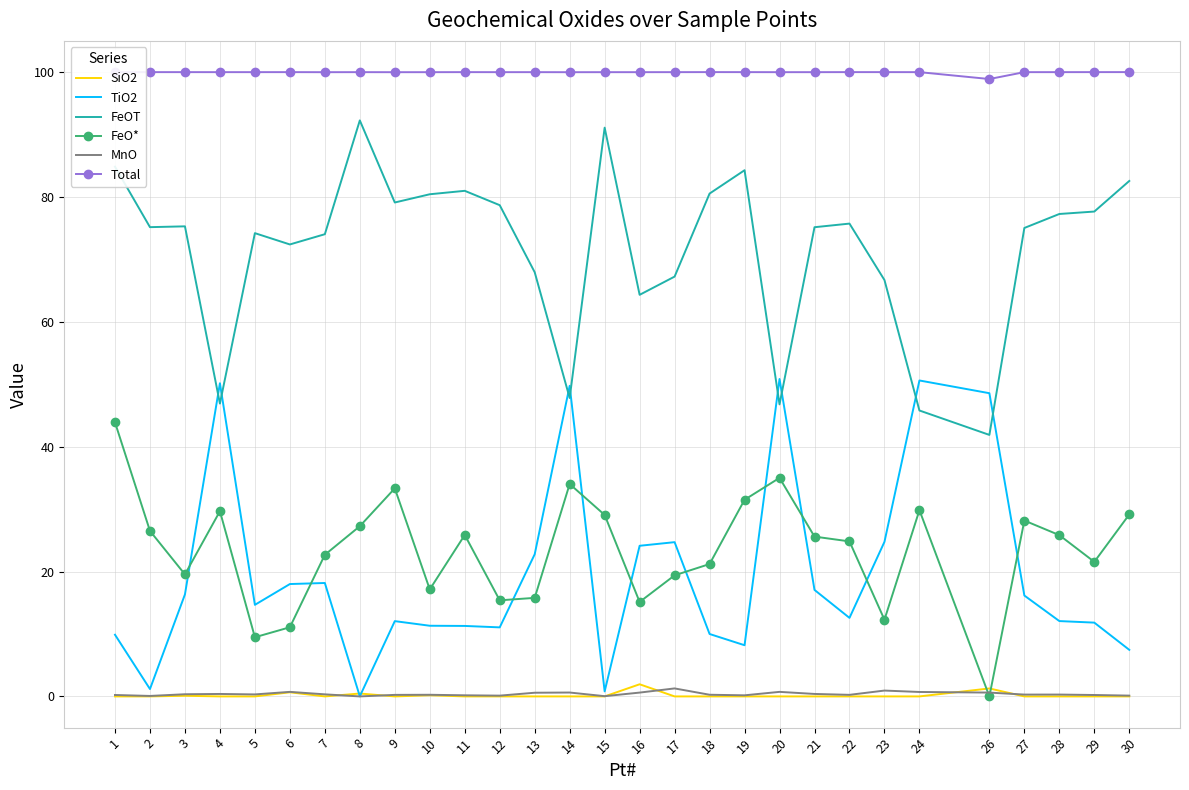

At how many categories does at least one series exceed 27?

29